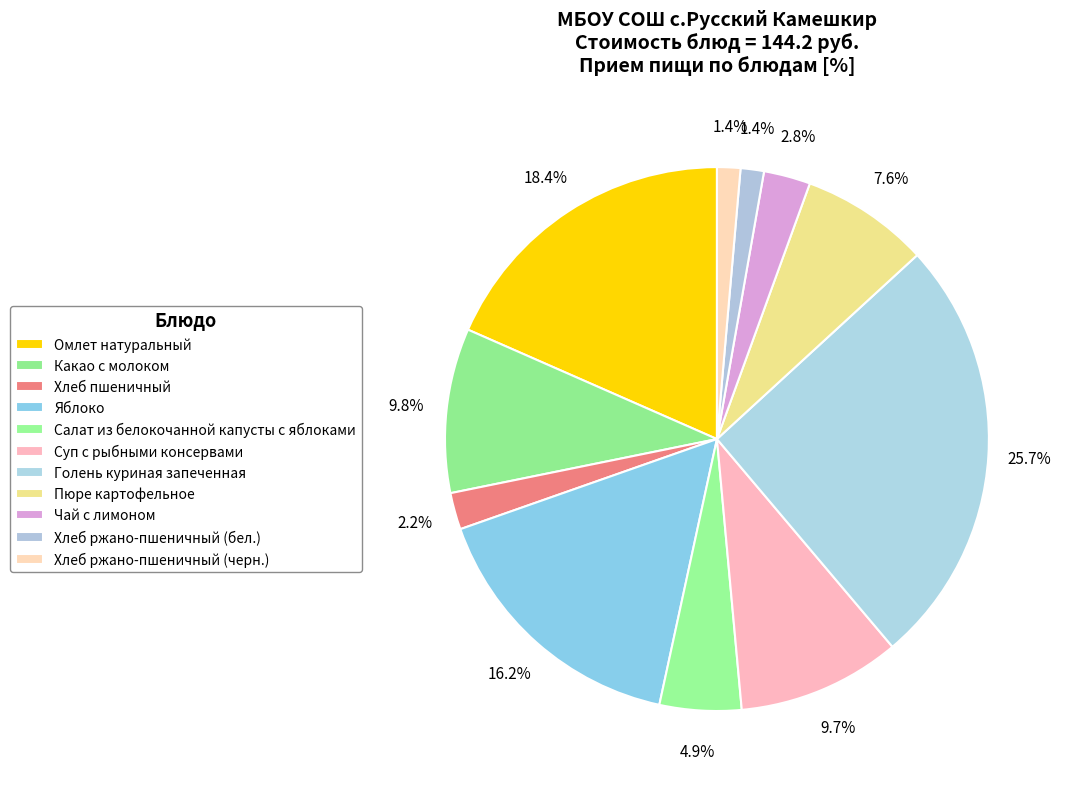

How much of the chart is everything except Пюре картофельное?

92.4%